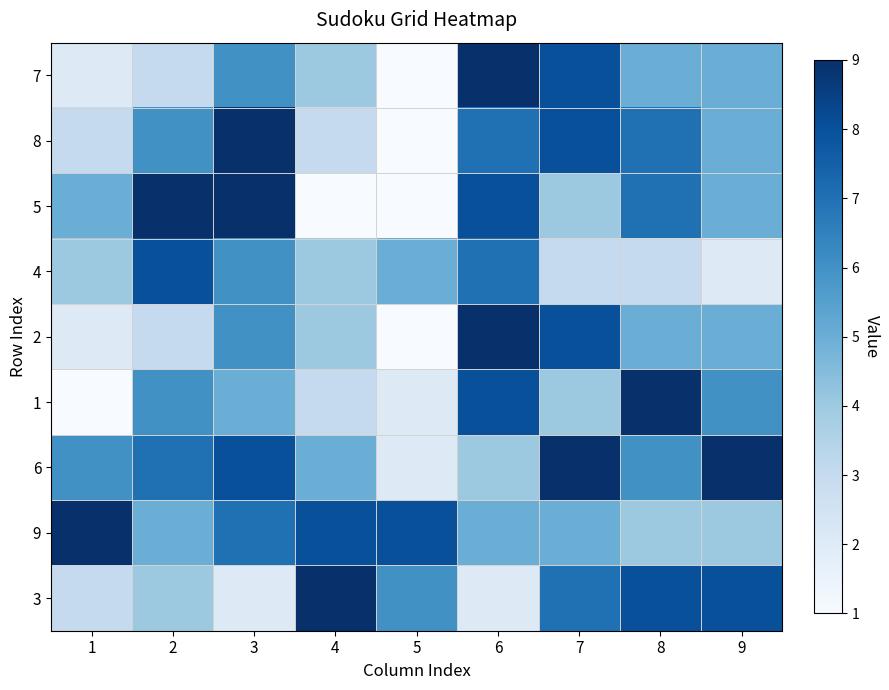

Count the number of categories in the chart.

9